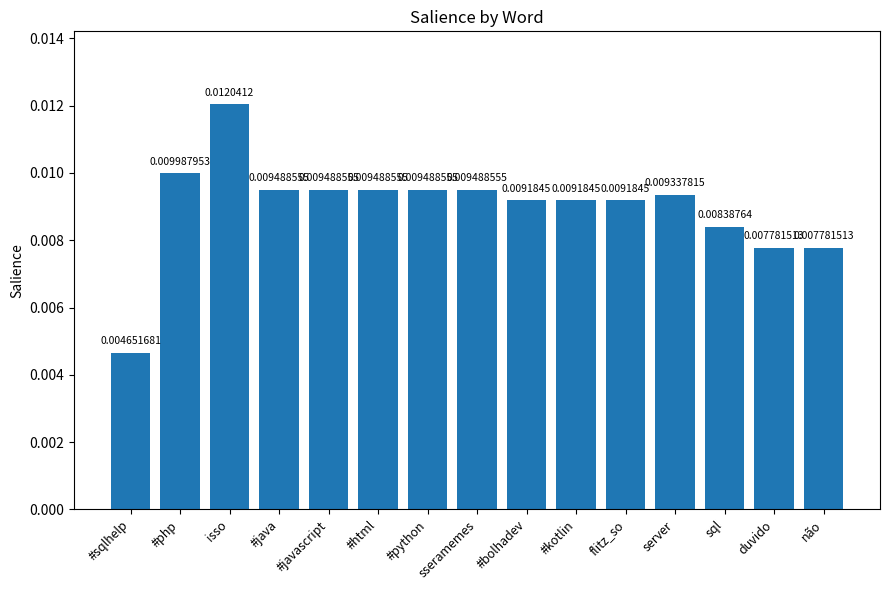

Which has a higher value, #html or server?

#html